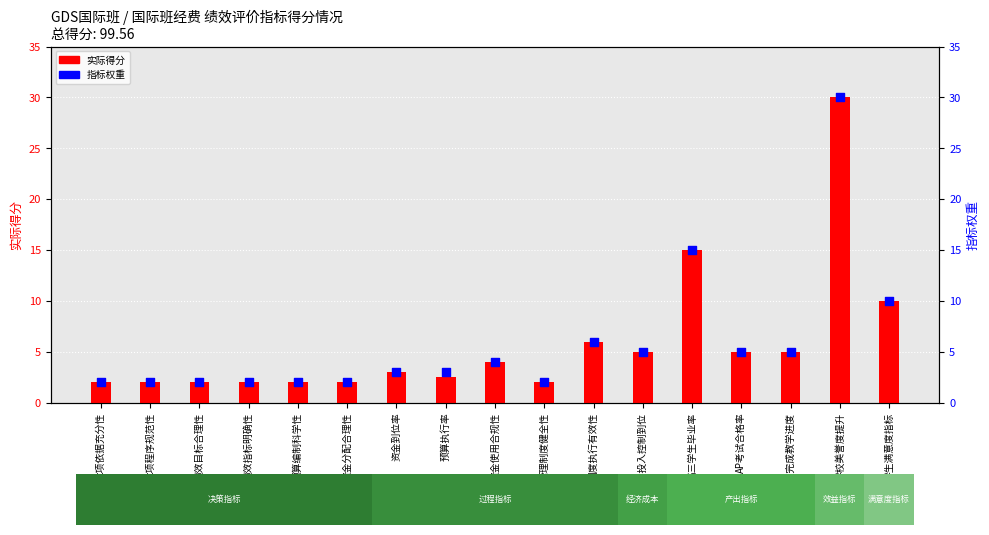

What is the total value across all series at 高三学生毕业率?

30.0